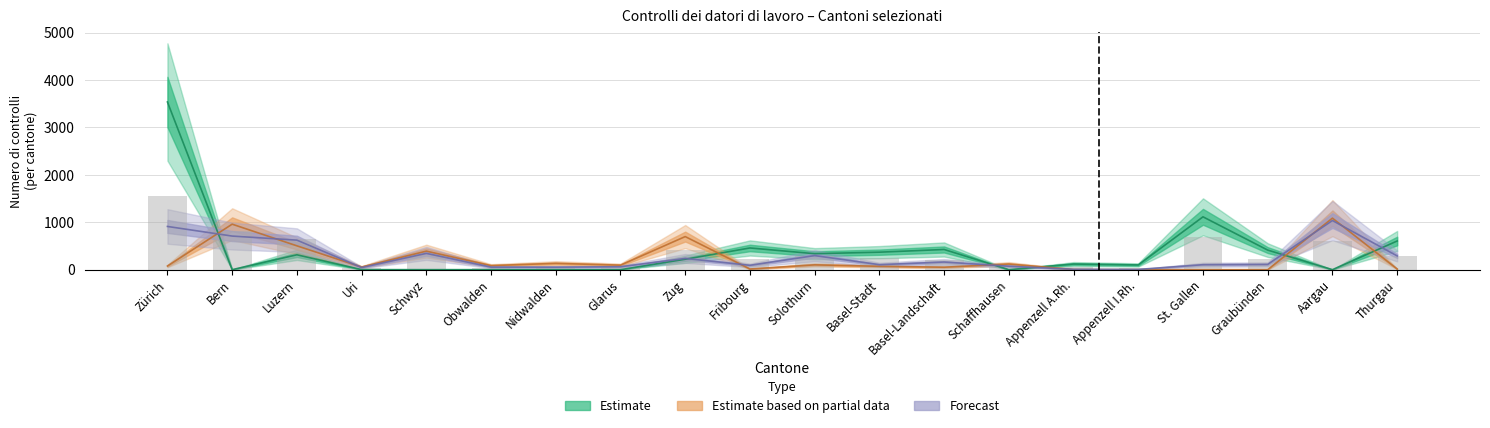

Which has a higher value, Bern or St. Gallen?

Bern